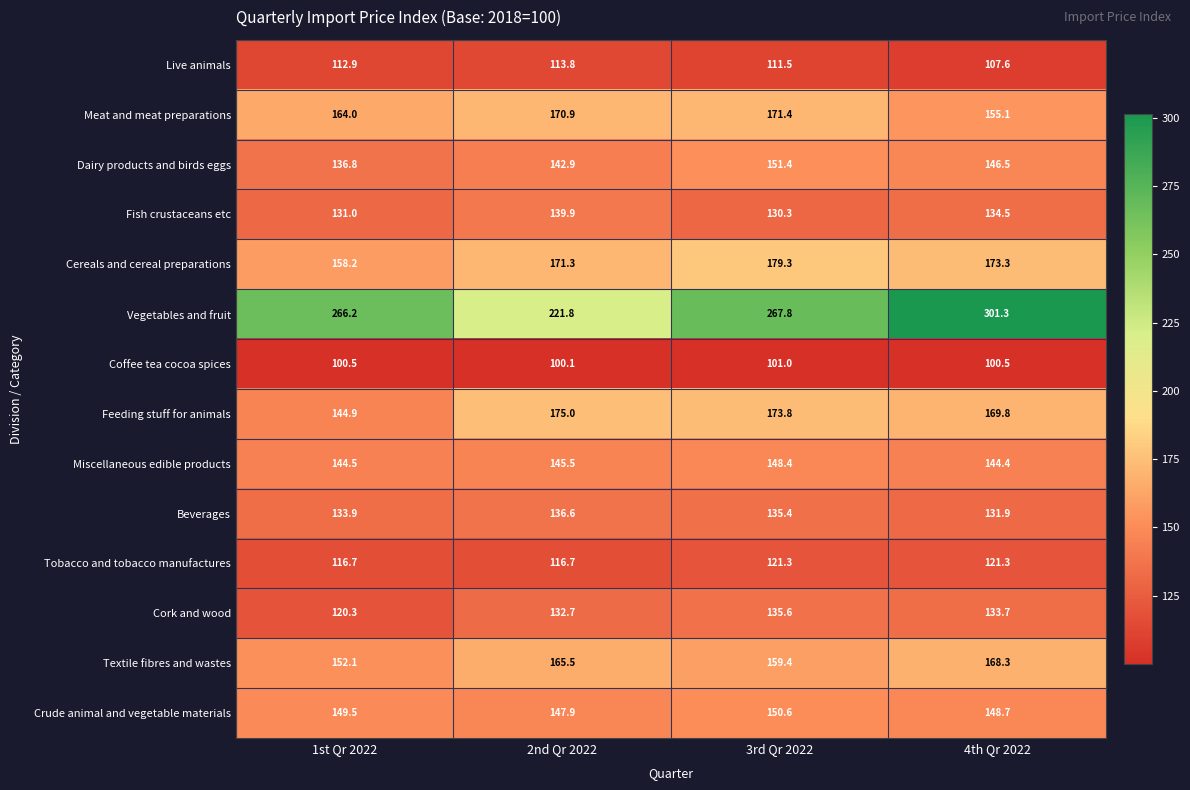

What is the difference between the maximum and minimum values in the Dairy products and birds eggs series?

14.6